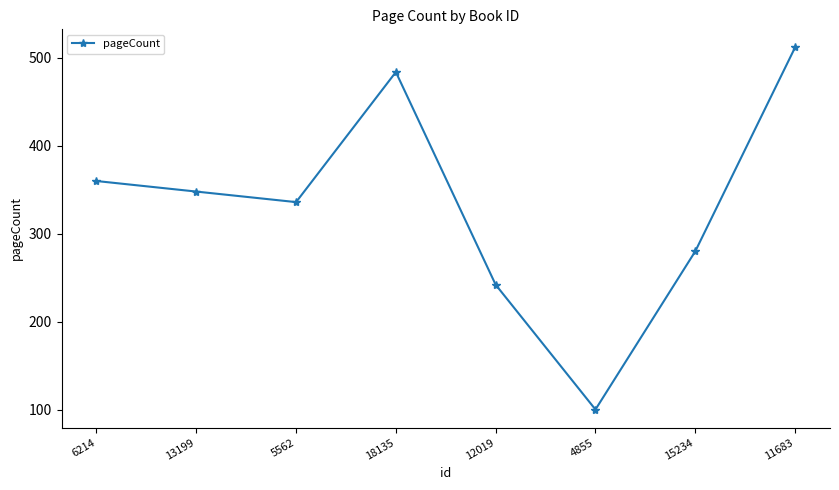

Is it true that the value at 4855 is 145?

False